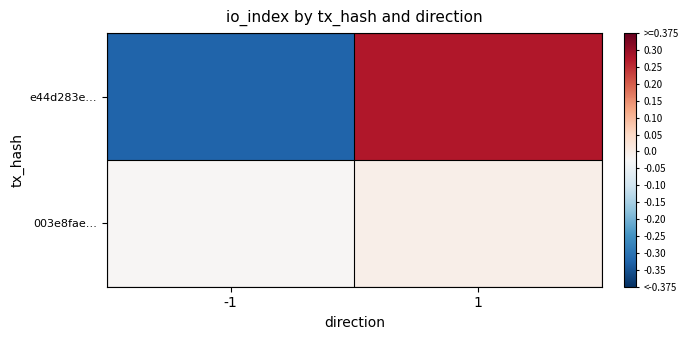

Which series has the largest total across all categories?

003e8fae…